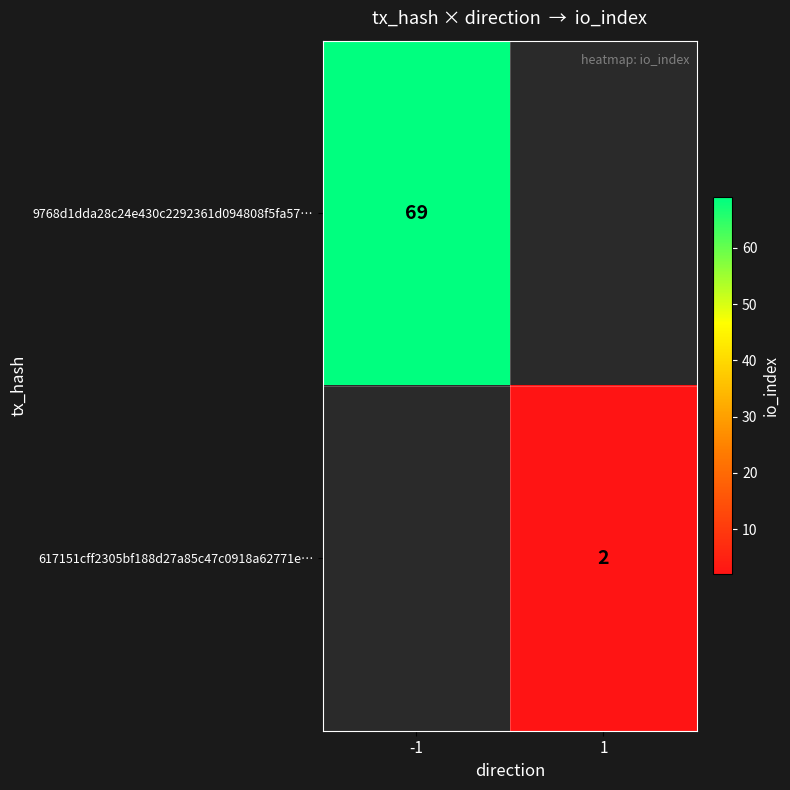

Which has a higher value, 1 or -1?

-1